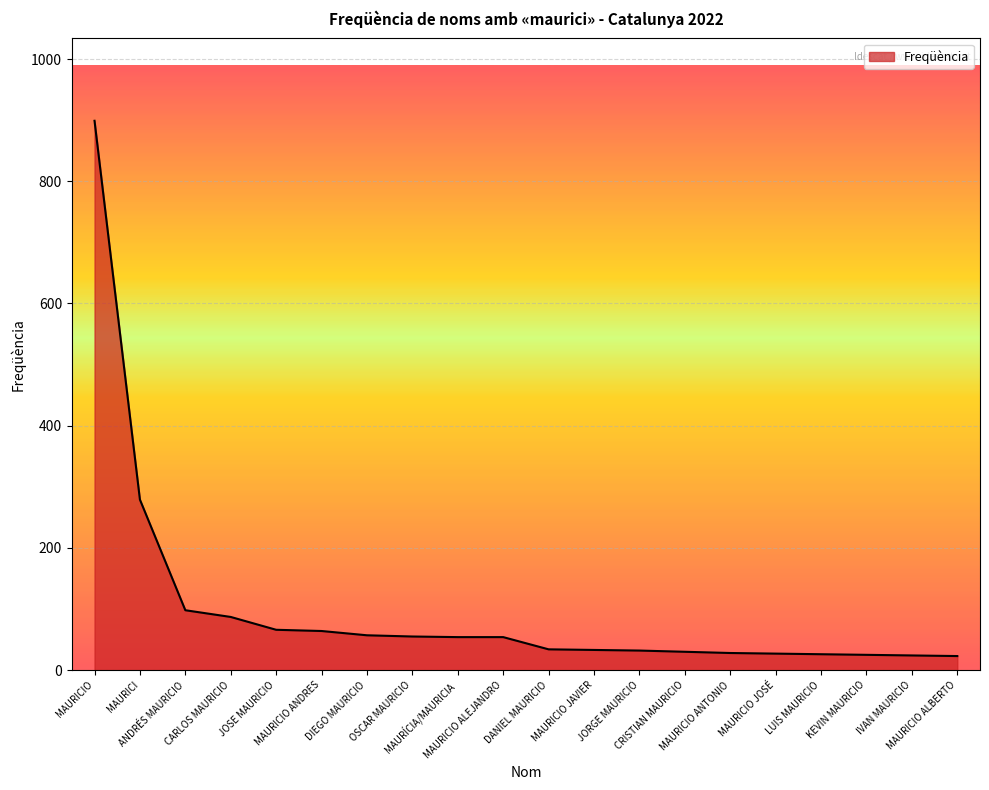

What is the smallest value displayed?

23